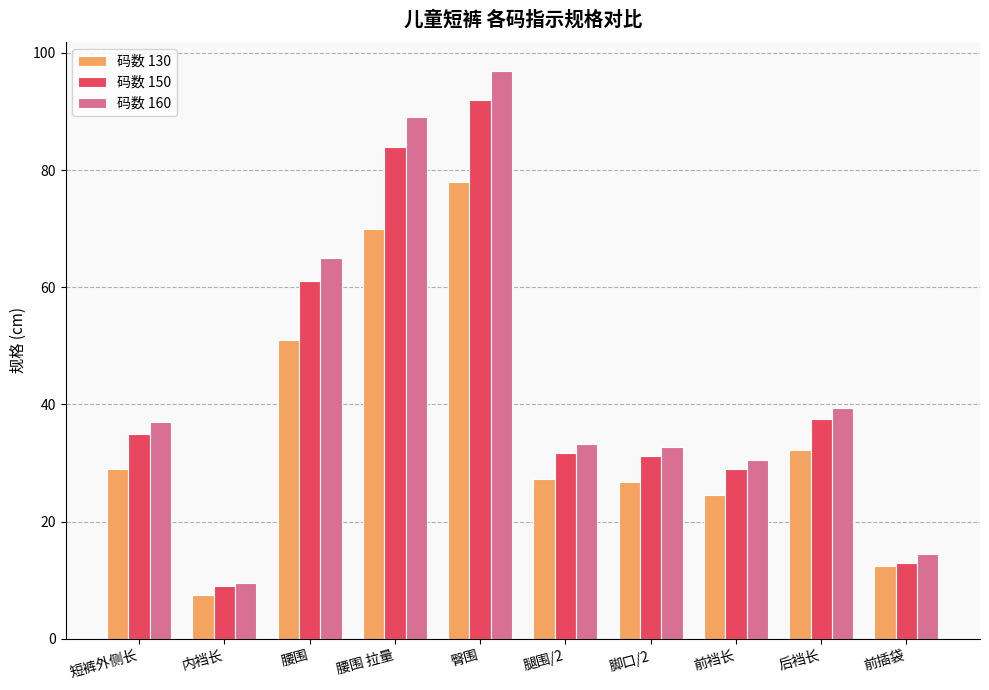

Does the chart contain stacked bars?

No